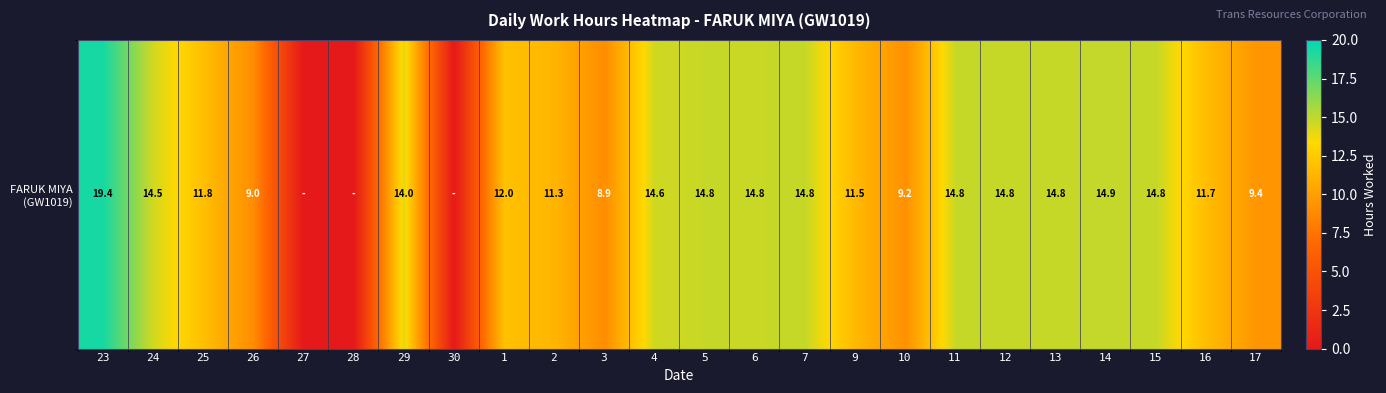

Reading right to left, transcribe all the data shown in this chart.

17=9.4	16=11.7	15=14.8	14=14.9	13=14.8	12=14.8	11=14.8	10=9.2	9=11.5	7=14.8	6=14.8	5=14.8	4=14.6	3=8.9	2=11.3	1=12.0	30=0.0	29=14.0	28=0.0	27=0.0	26=9.0	25=11.8	24=14.5	23=19.4